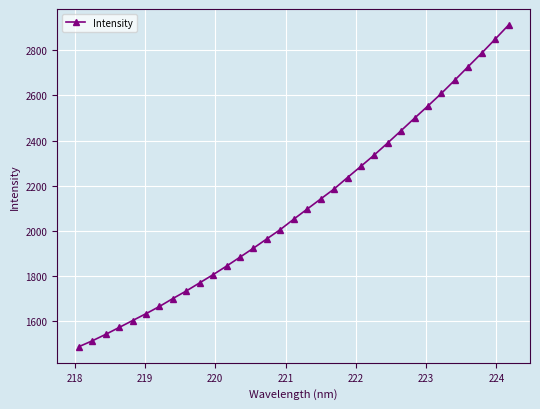

Reading left to right, extract all data points from this chart.

1488.0	1513.9	1542.6	1573.1	1603.6	1634.2	1666.1	1701.2	1734.8	1770.9	1807.1	1845.0	1884.5	1924.3	1965.5	2006.7	2052.5	2097.1	2141.7	2185.9	2236.7	2286.4	2336.9	2390.0	2444.5	2499.7	2553.8	2609.3	2668.0	2727.9	2787.3	2848.8	2911.3